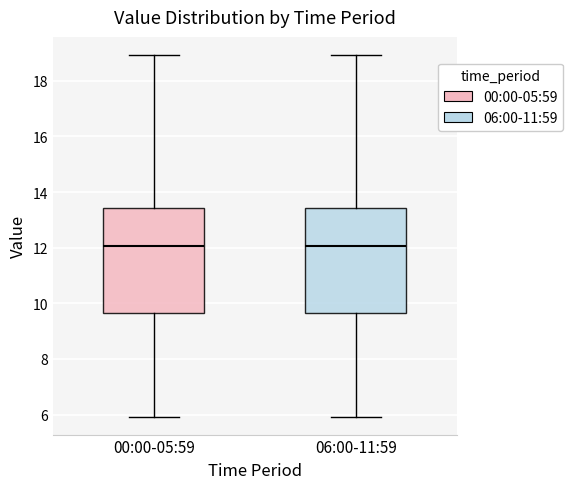

Reading left to right, read every box against the y-axis: the position of its median line, the range the box covers, and the ends of its whiskers. The values are not printed on the chart, so give them approximately, as read against the axis.

00:00-05:59: median 12.0, box 9.6 to 13.4, whiskers 6.0 to 19.0
06:00-11:59: median 12.0, box 9.6 to 13.4, whiskers 6.0 to 19.0